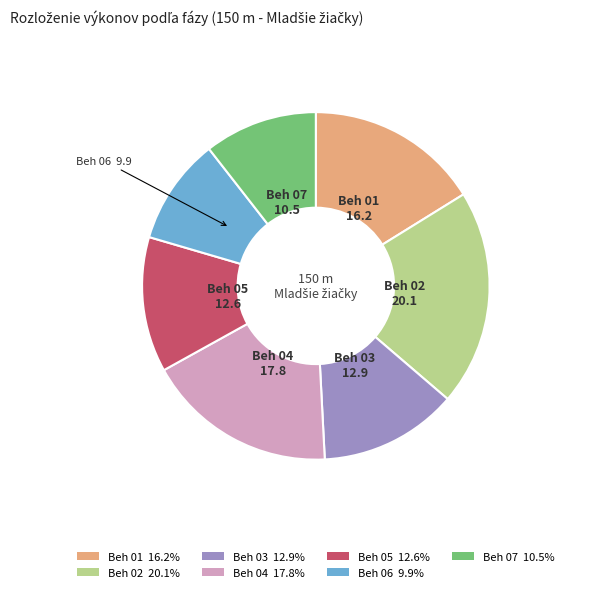

Which slice is the smallest?

Beh 06